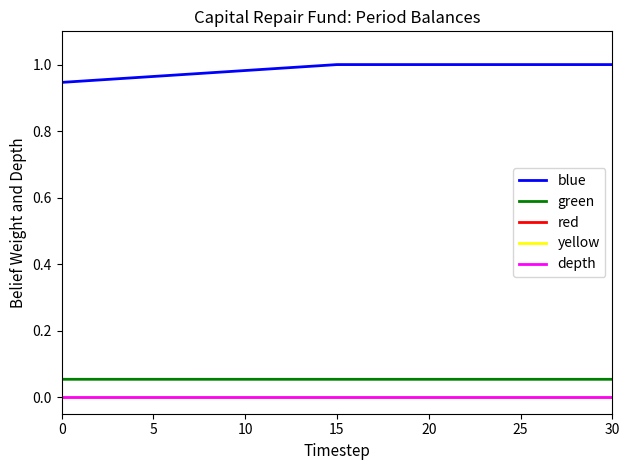

Does the chart display data point markers on the line(s)?

No